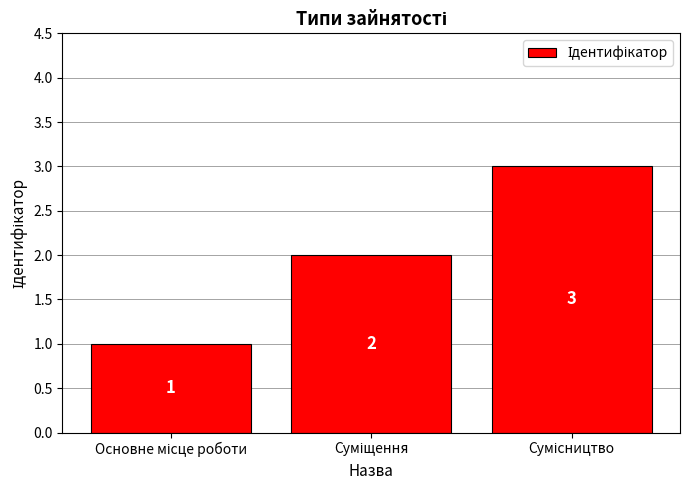

Reading left to right, transcribe all the data shown in this chart.

1	2	3